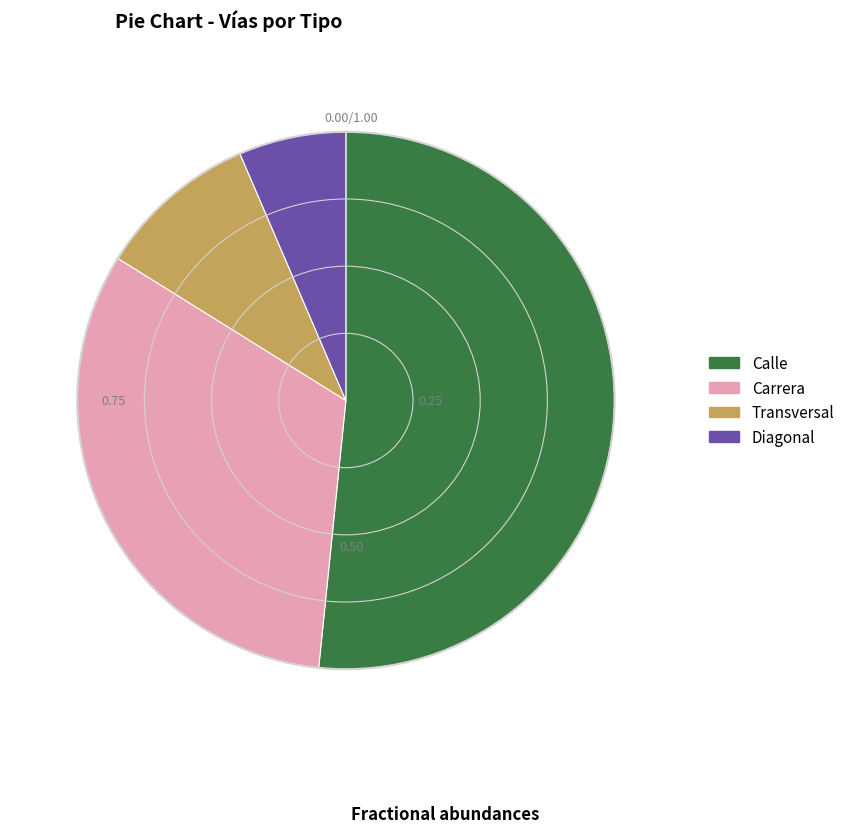

What is the ratio of the value at Transversal to the value at Carrera?

0.3